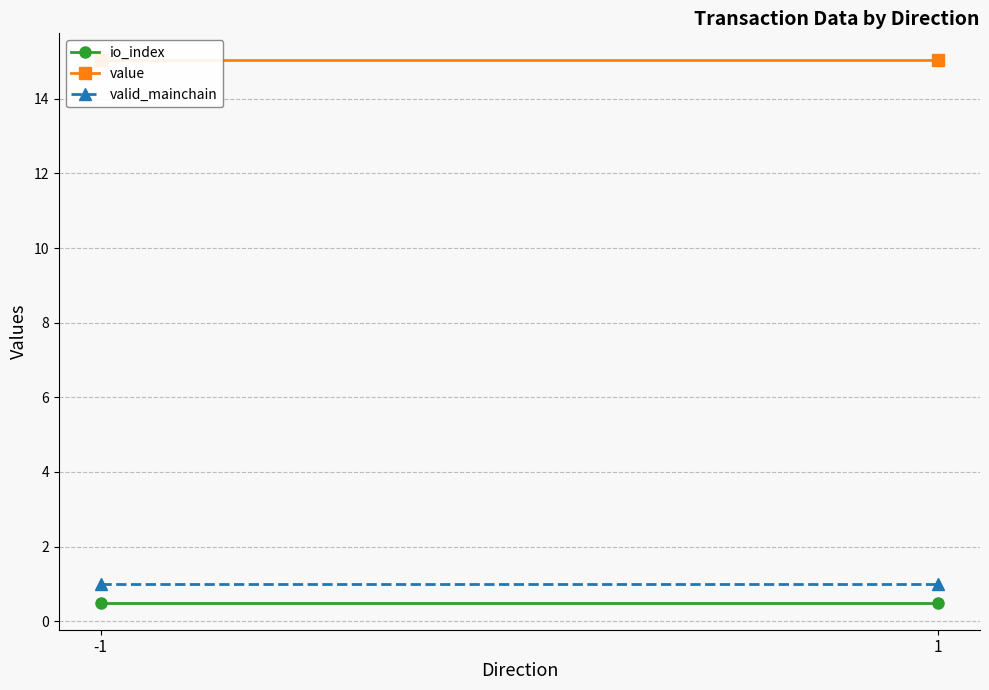

Which category has the lowest value in the value series?

-1